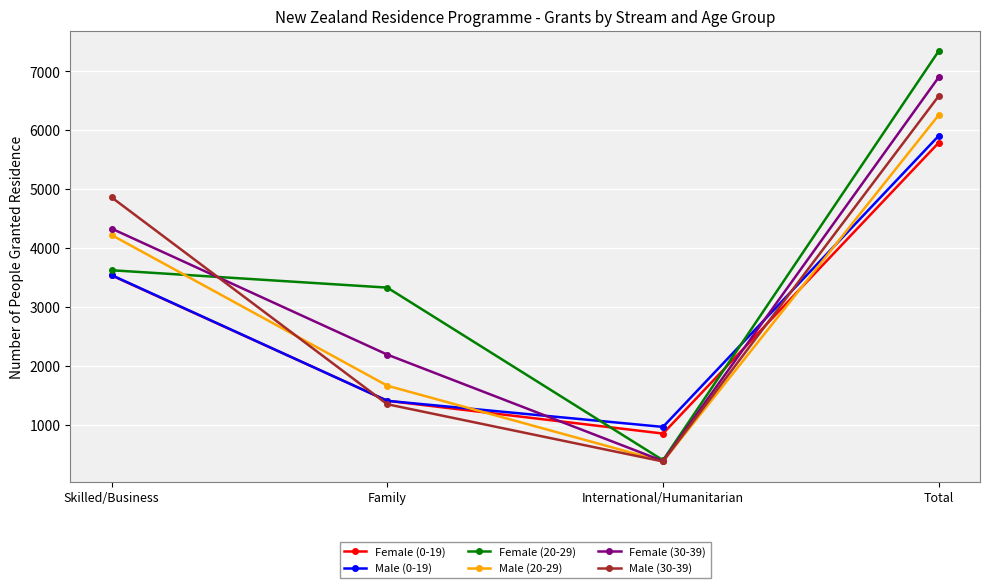

Which series has the widest spread of values?

Female (20-29)